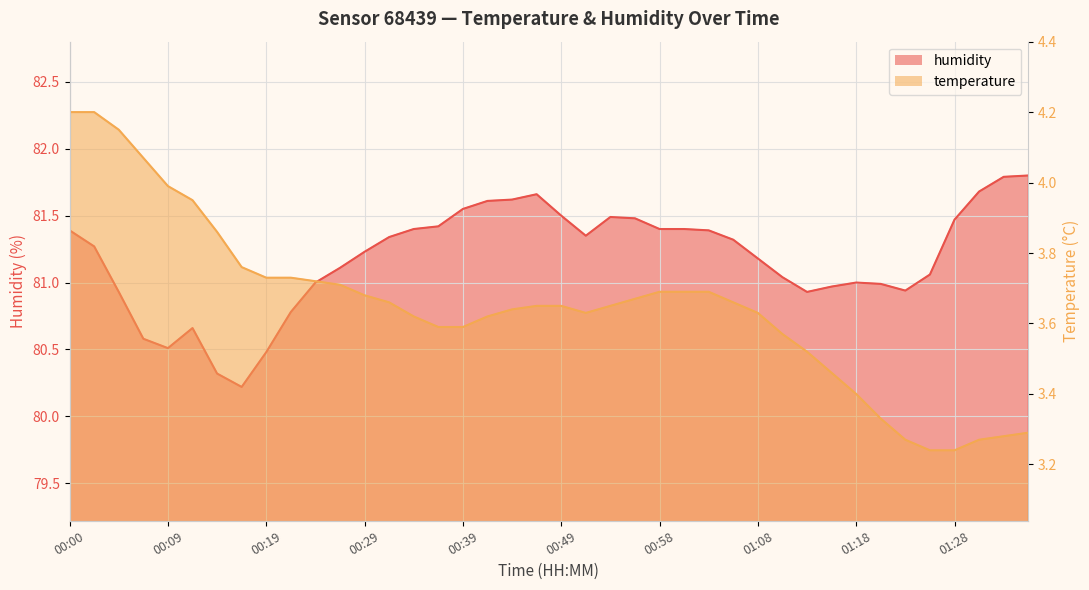

Where is humidity nearest to the value 81?

00:24